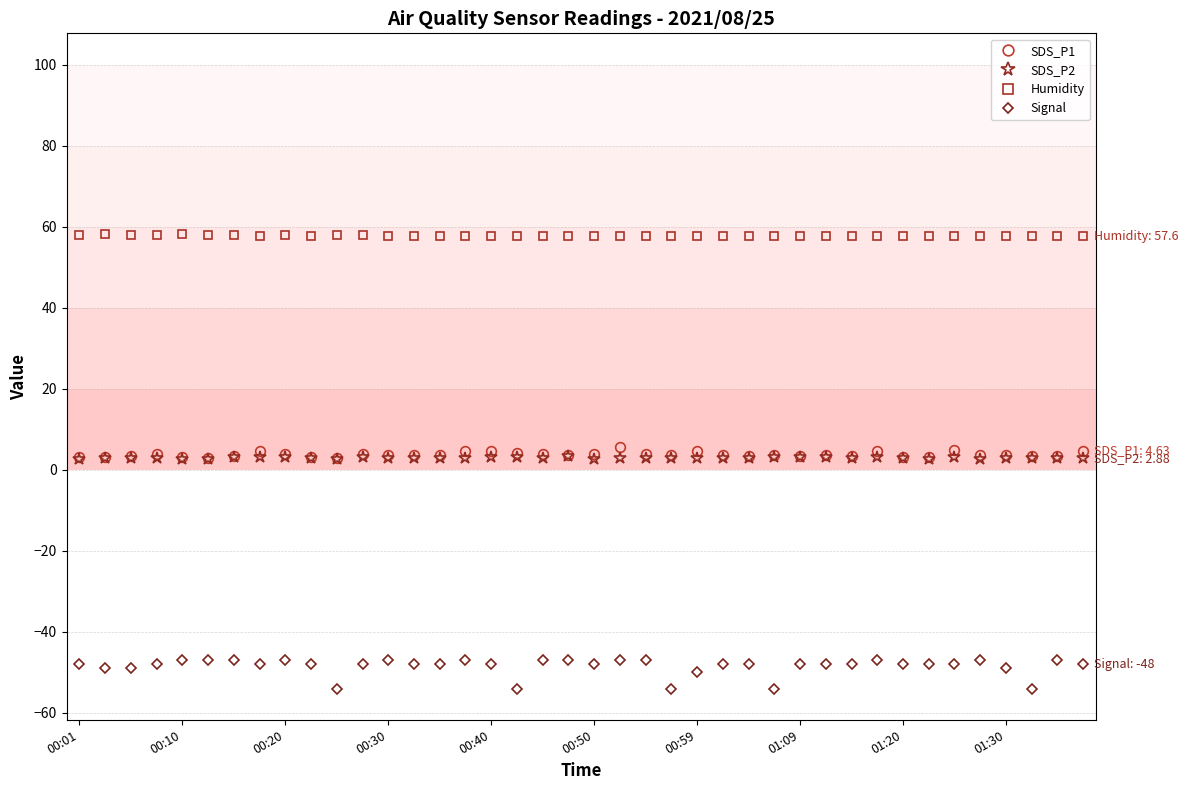

How many lines are shown in the chart?

4